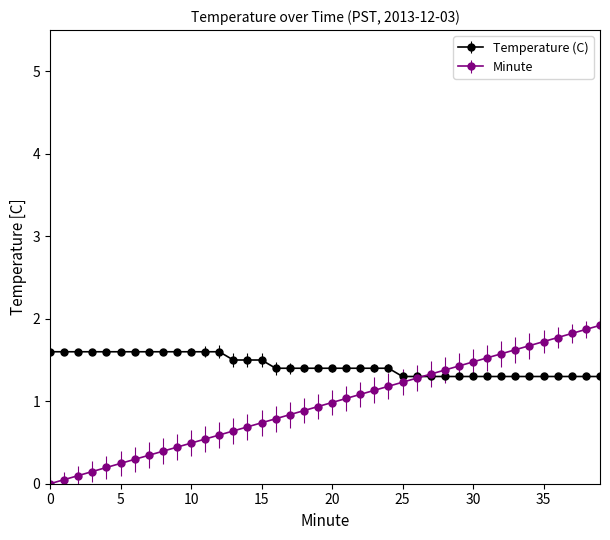

Does the chart have visible grid lines?

No